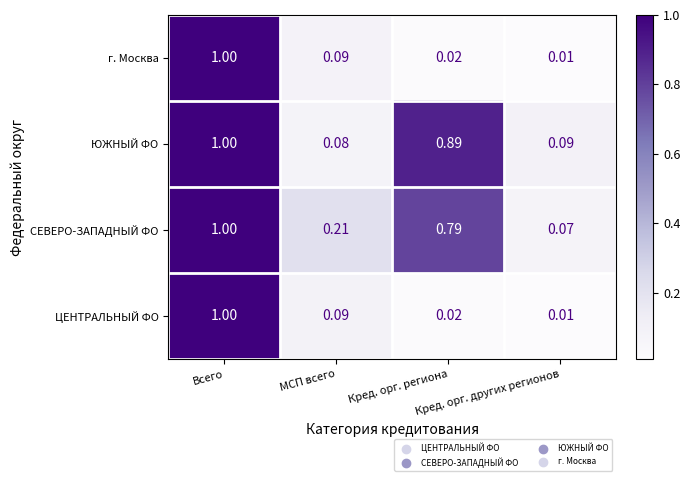

Which series has the largest total across all categories?

СЕВЕРО-ЗАПАДНЫЙ ФО